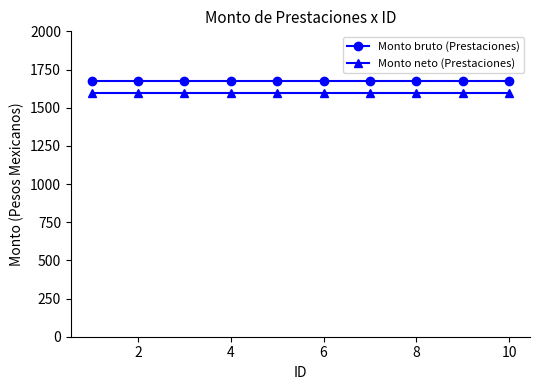

What is the maximum value shown in the chart?

1677.3